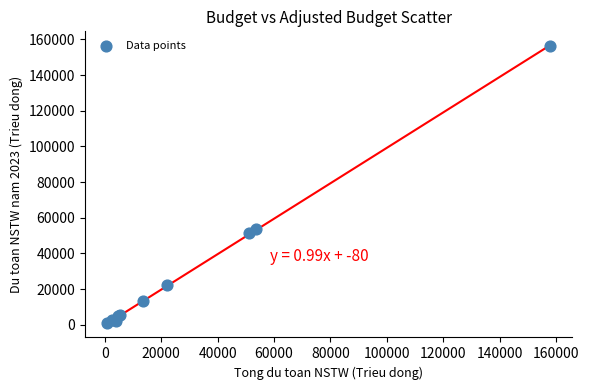

What Y value in the scatter plot is closest to 78608?

53486